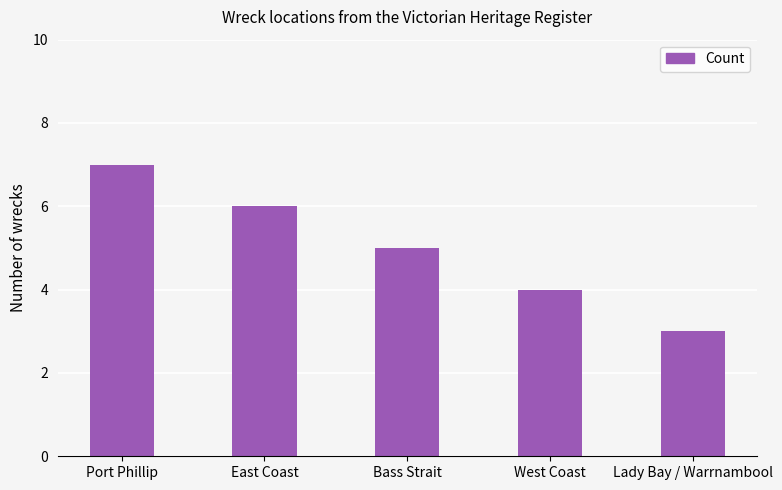

What is the difference between the values at Lady Bay / Warrnambool and West Coast?

1